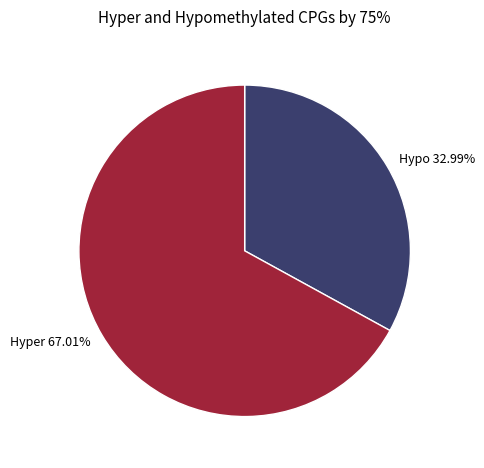

Is there a majority slice in this chart?

Yes